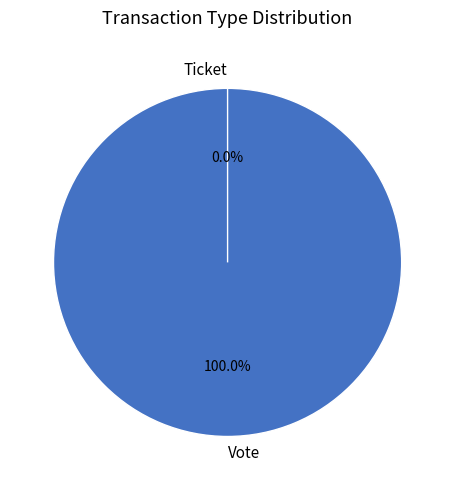

Which category has the biggest portion of the pie?

Vote